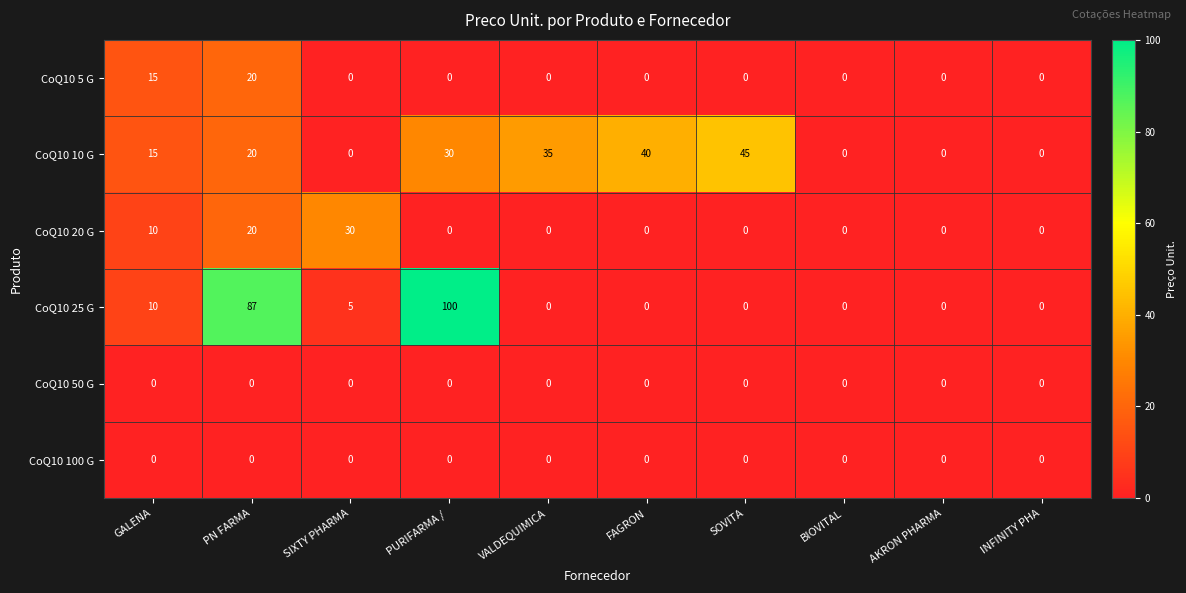

What is the maximum value for CoQ10 25 G?

100